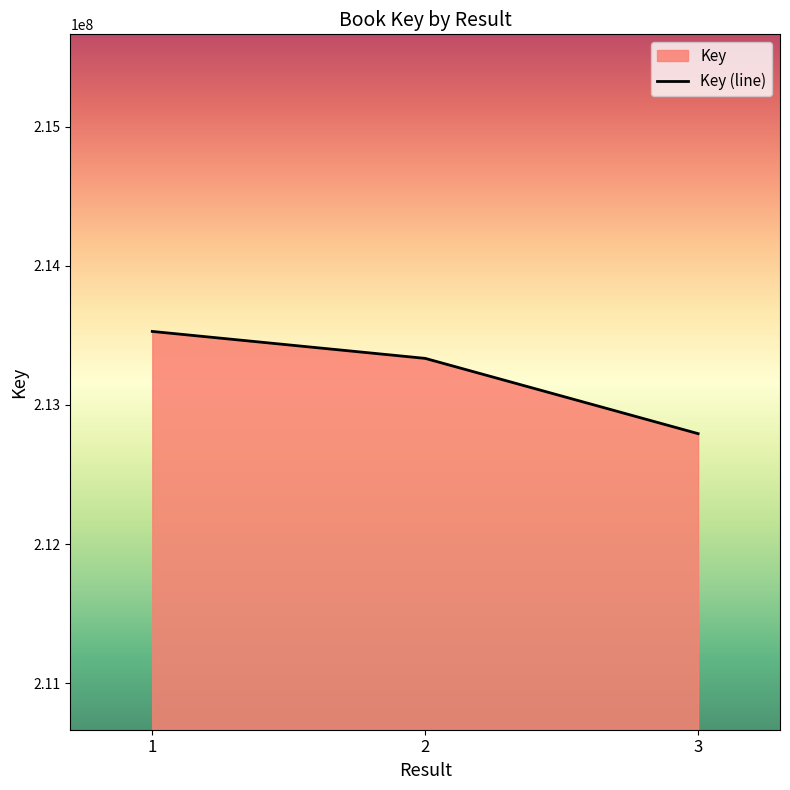

Reading left to right, extract all data points from this chart.

213527897	213334197	212793273